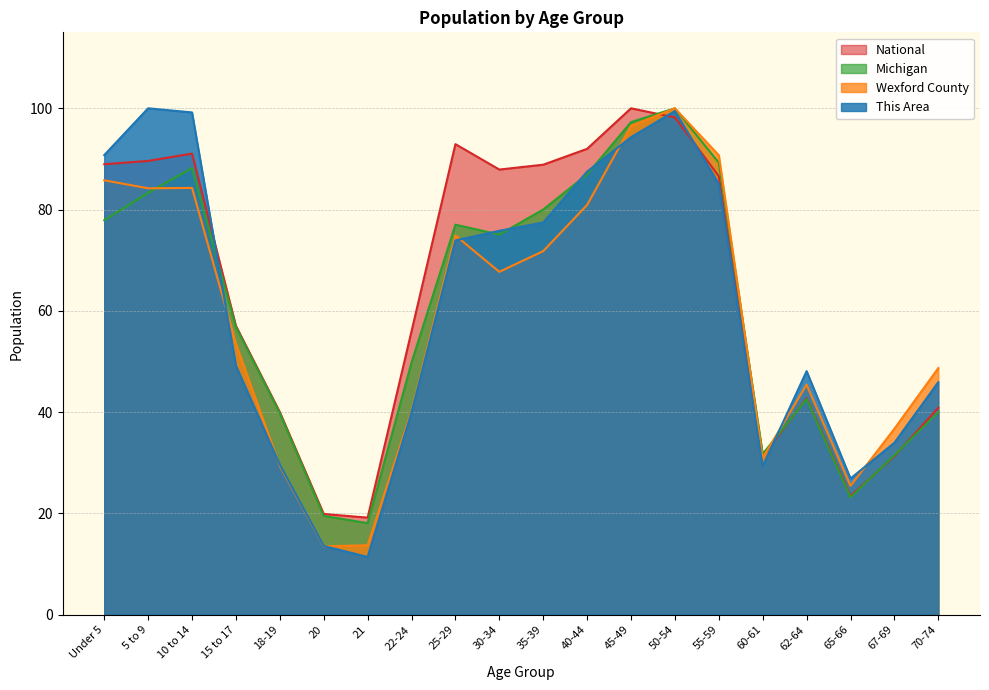

The National series shows 92.0 at 40-44. True or false?

True